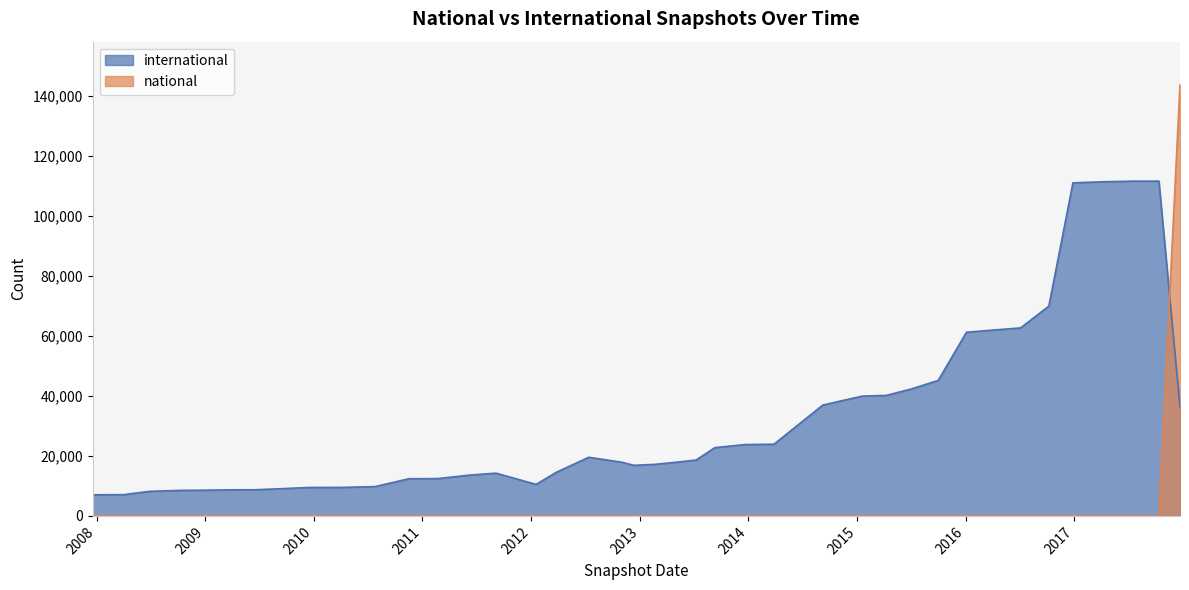

True or false: international and national intersect in this chart.

True